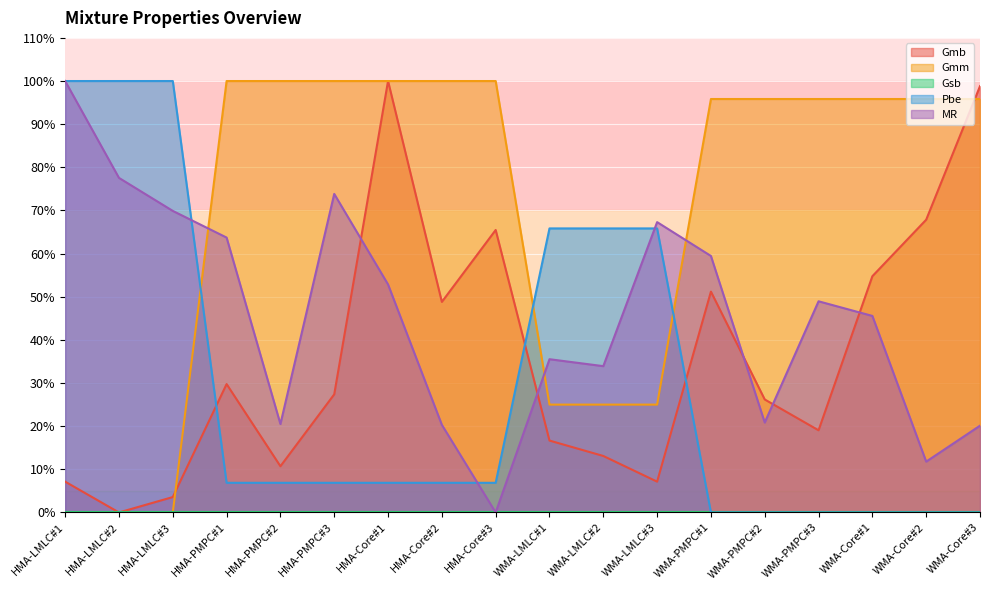

Does the chart display data point markers on the line(s)?

No